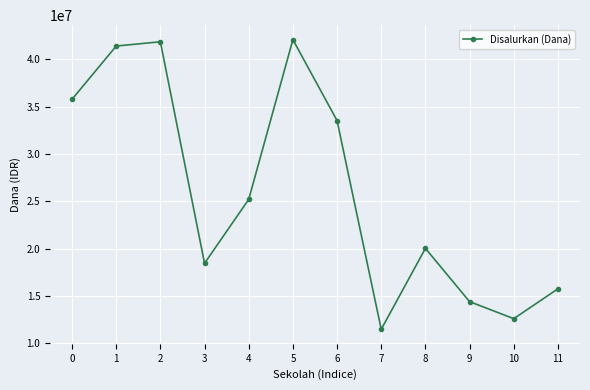

How many values are below 25200000?

6